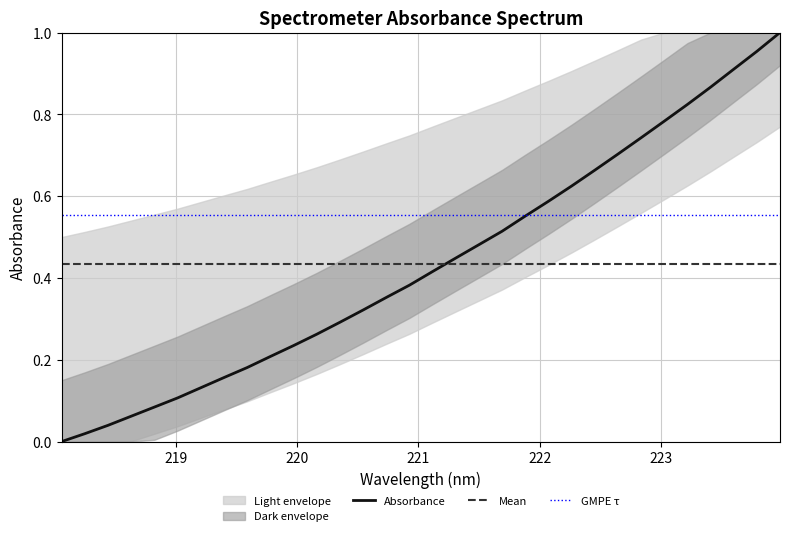

Reading right to left, transcribe all the data shown in this chart.

223.9802=1.0	223.7895=1.0	223.5987=0.9	223.408=0.9	223.2172=0.8	223.0264=0.8	222.8355=0.7	222.6447=0.7	222.4538=0.7	222.263=0.6	222.0721=0.6	221.8812=0.6	221.6902=0.5	221.4993=0.5	221.3083=0.4	221.1174=0.4	220.9264=0.4	220.7354=0.4	220.5444=0.3	220.3533=0.3	220.1623=0.3	219.9712=0.2	219.7801=0.2	219.589=0.2	219.3979=0.2	219.2067=0.1	219.0156=0.1	218.8244=0.1	218.6332=0.1	218.442=0.0	218.2508=0.0	218.0596=0.0